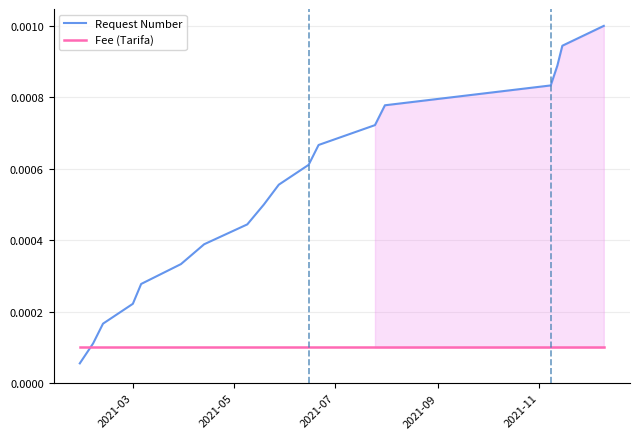

After their last crossing, which series has the higher values: Request Number or Fee (Tarifa)?

Request Number